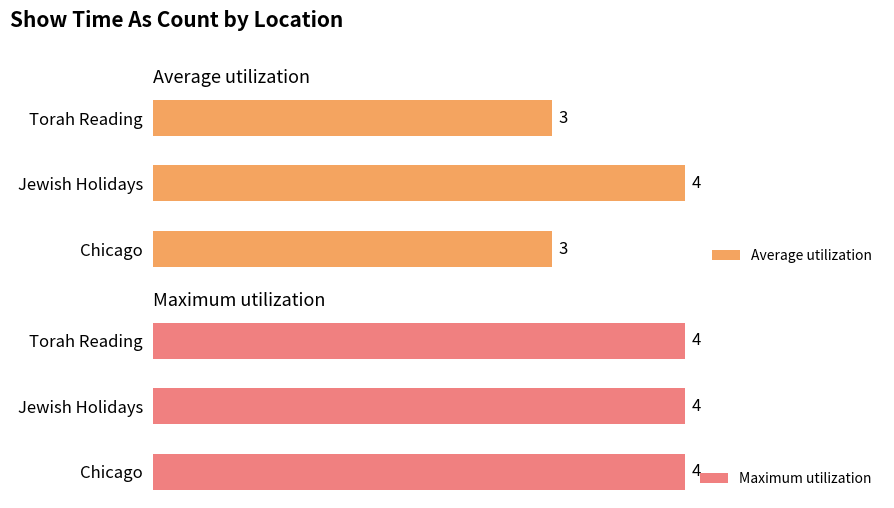

How many data points in Average utilization are above 3?

1